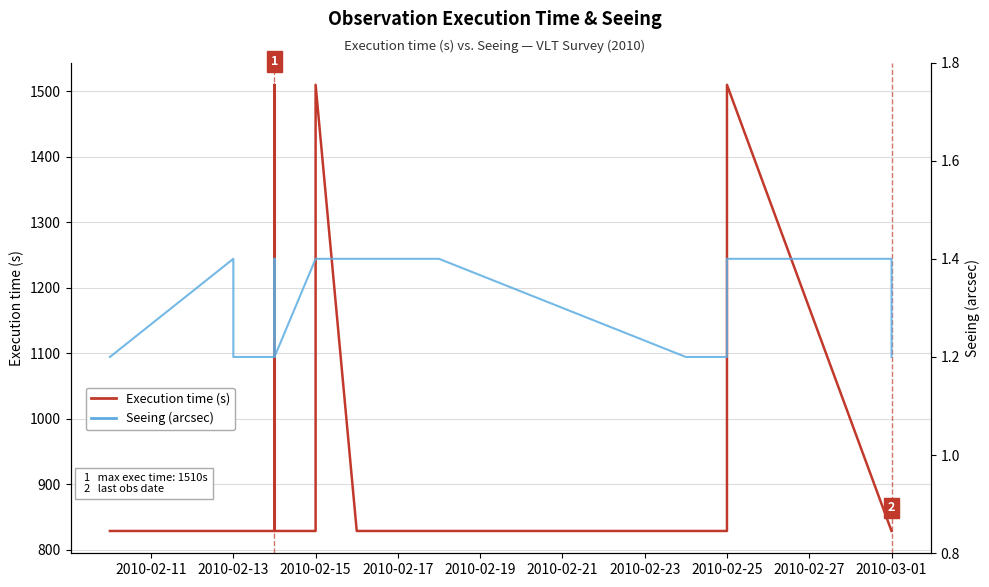

True or false: Execution time (s) has more than 0 interior local peaks.

True